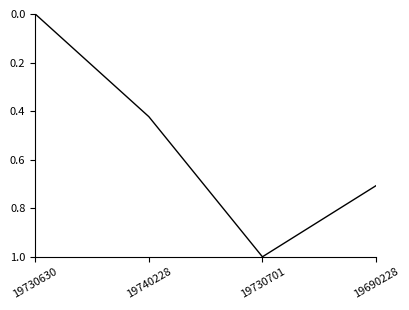

What is the average value?

0.5